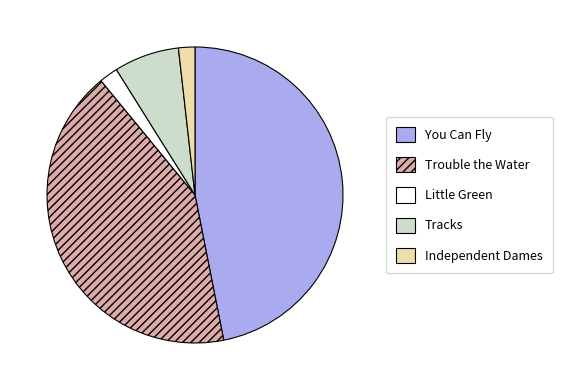

Is the sum of Independent Dames and Trouble the Water greater than half?

No